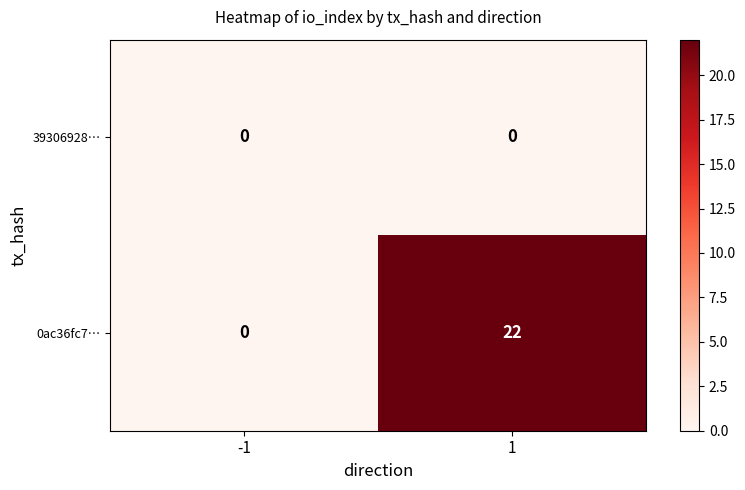

The 0ac36fc7… series shows 22 at 1. True or false?

True